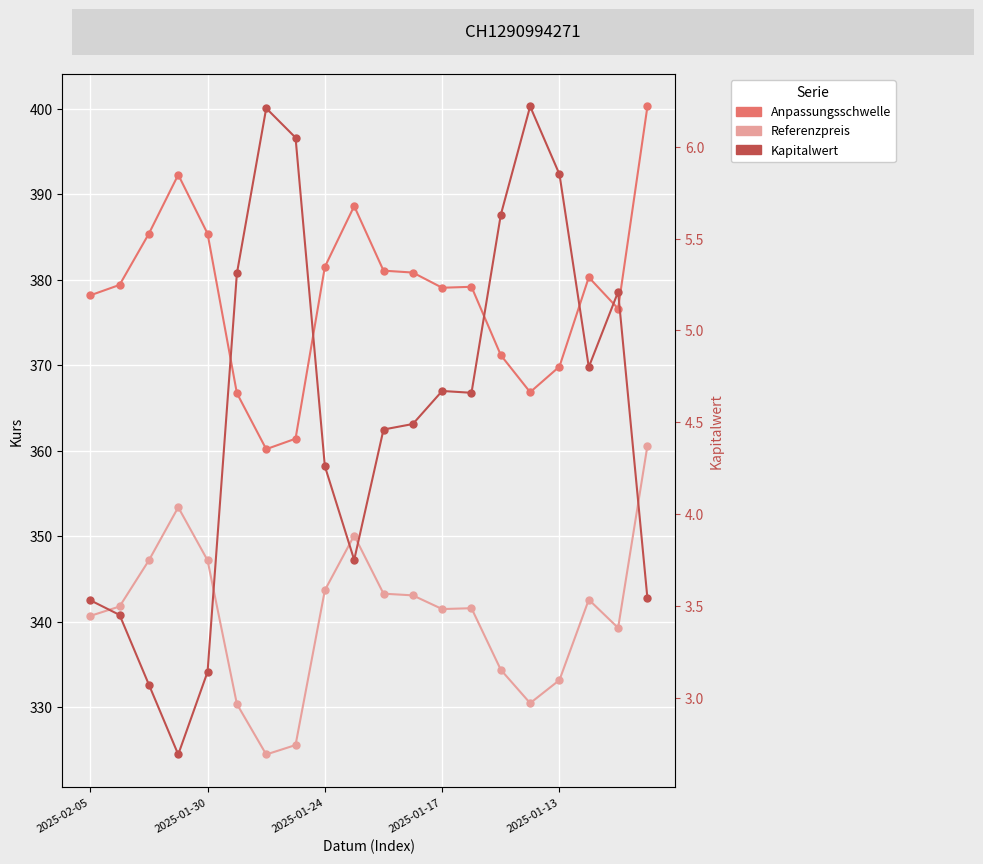

Rank the series by their maximum value, from lowest to highest.

Kapitalwert, Referenzpreis, Anpassungsschwelle